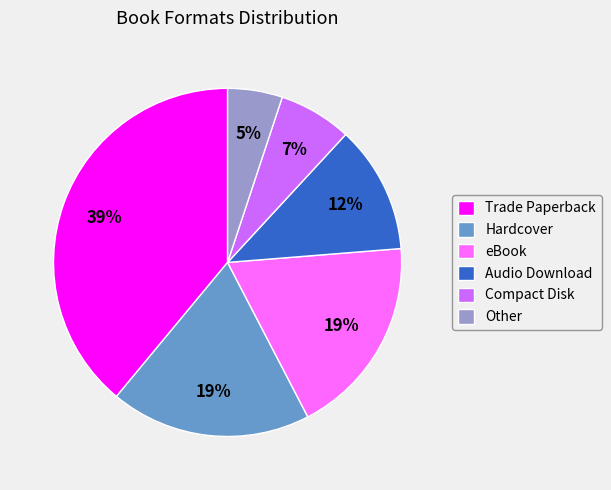

Does any single category account for the majority?

No